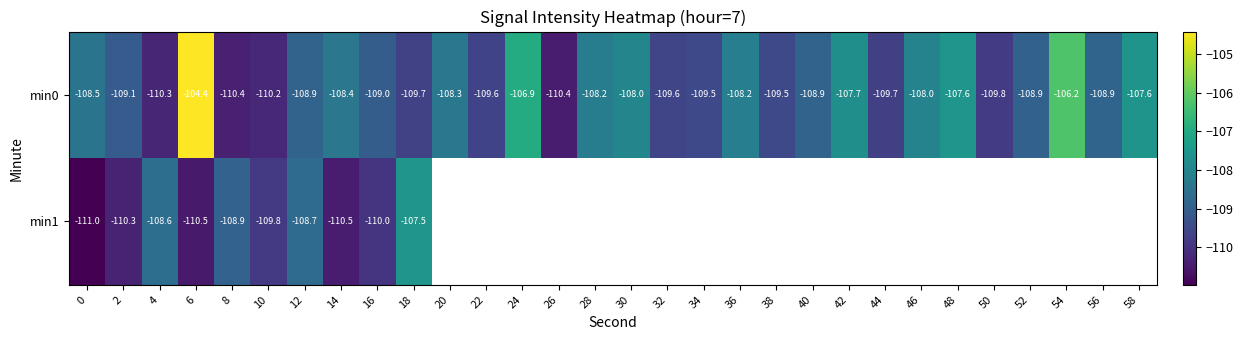

What is the difference between the second highest and second lowest values in the min0 series?

4.2